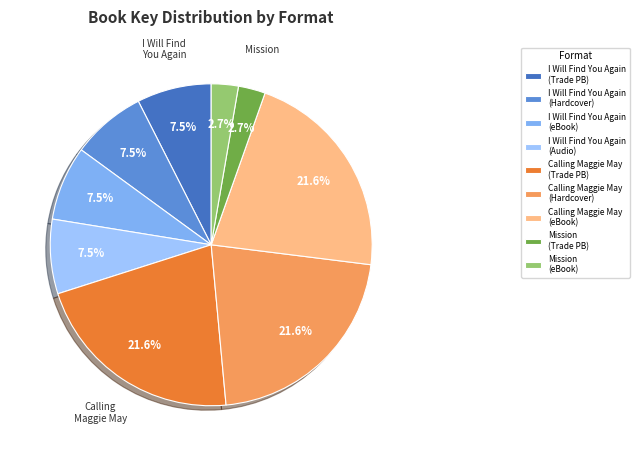

How many slices are in this pie chart?

9